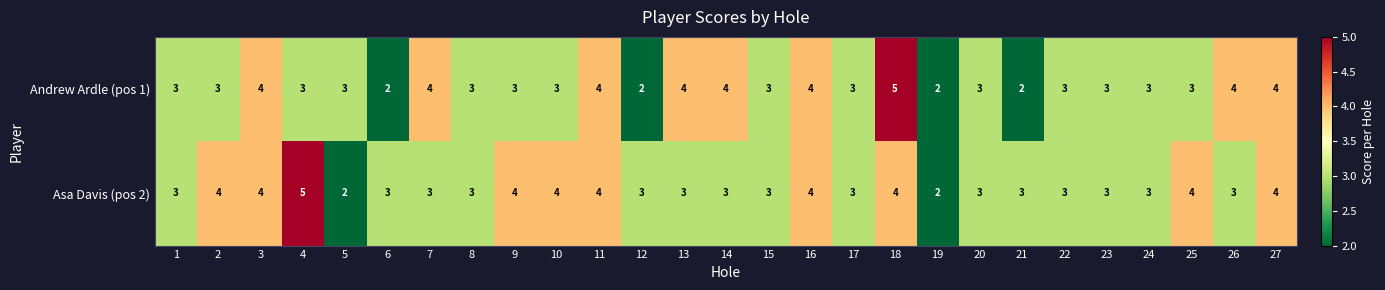

At 14, list the series in order from smallest to largest.

Asa Davis (pos 2), Andrew Ardle (pos 1)